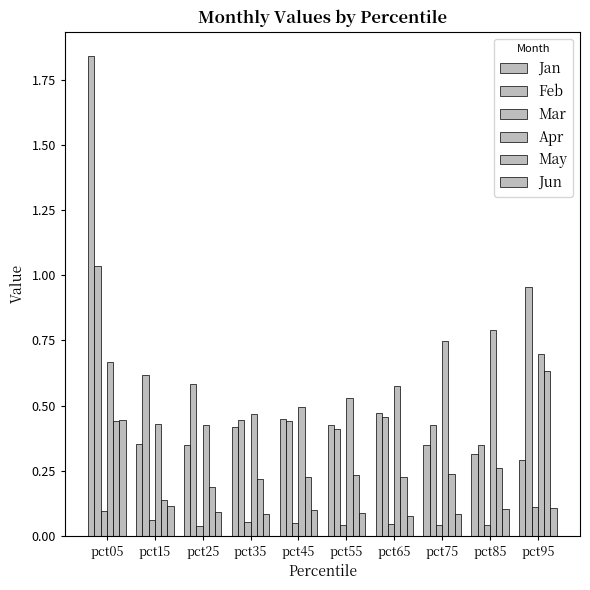

How many groups of bars are there?

10